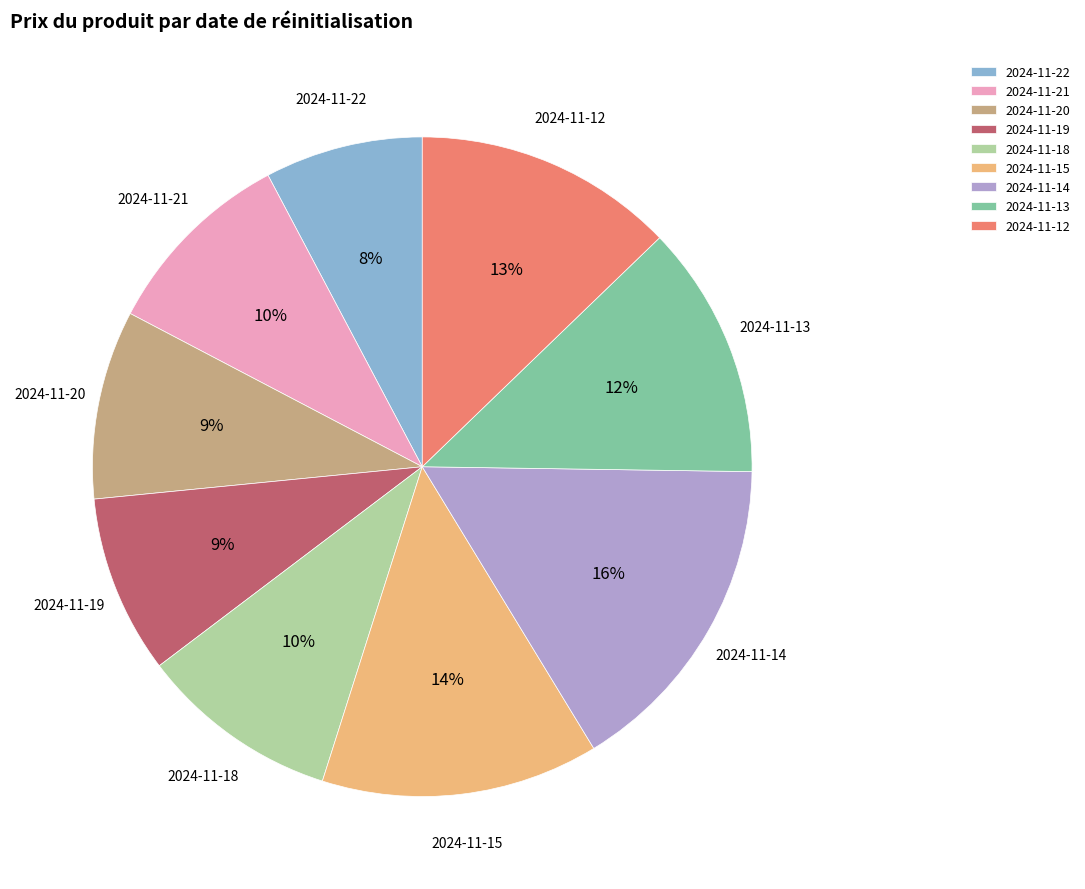

Combined, do 2024-11-19 and 2024-11-18 account for over 50%?

No